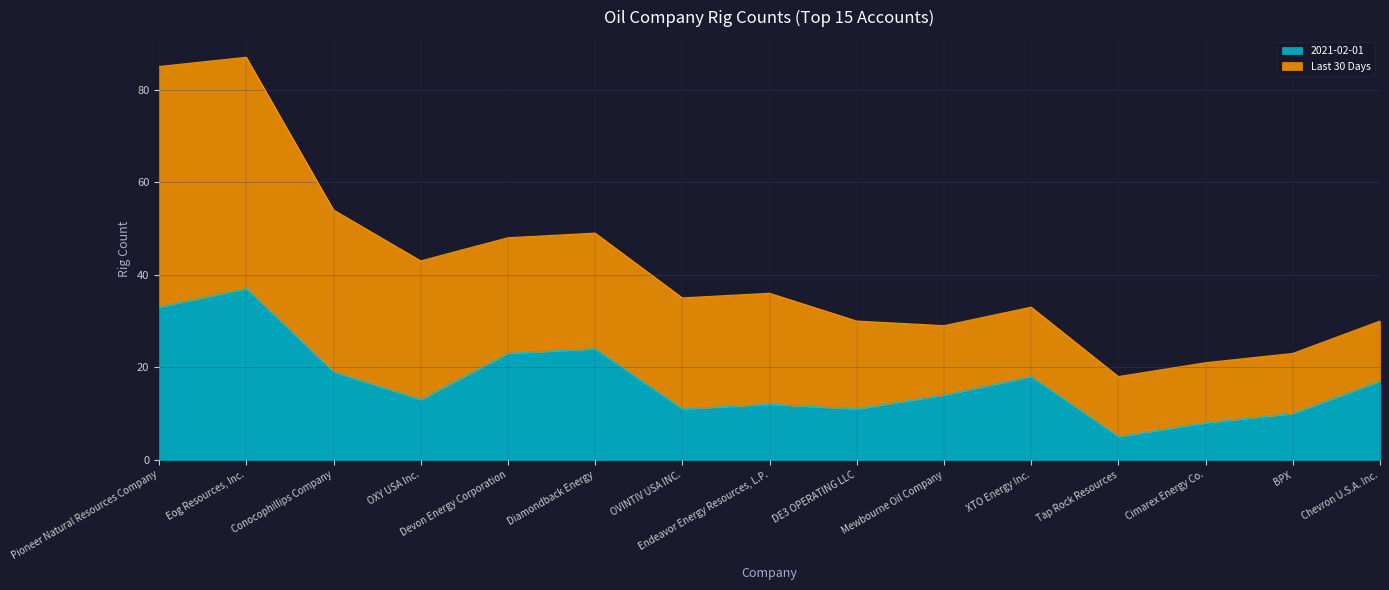

List the labels in order of value, largest first.

Eog Resources, Inc., Pioneer Natural Resources Company, Diamondback Energy, Devon Energy Corporation, Conocophillips Company, XTO Energy Inc., Chevron U.S.A. Inc., Mewbourne Oil Company, OXY USA Inc., Endeavor Energy Resources, L.P., OVINTIV USA INC., DE3 OPERATING LLC, BPX, Cimarex Energy Co., Tap Rock Resources